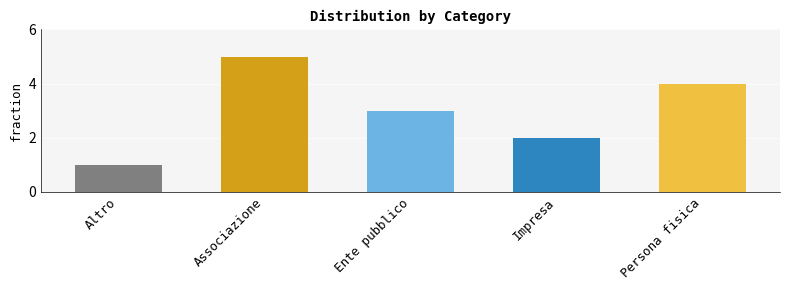

What position from the left is Ente pubblico?

3